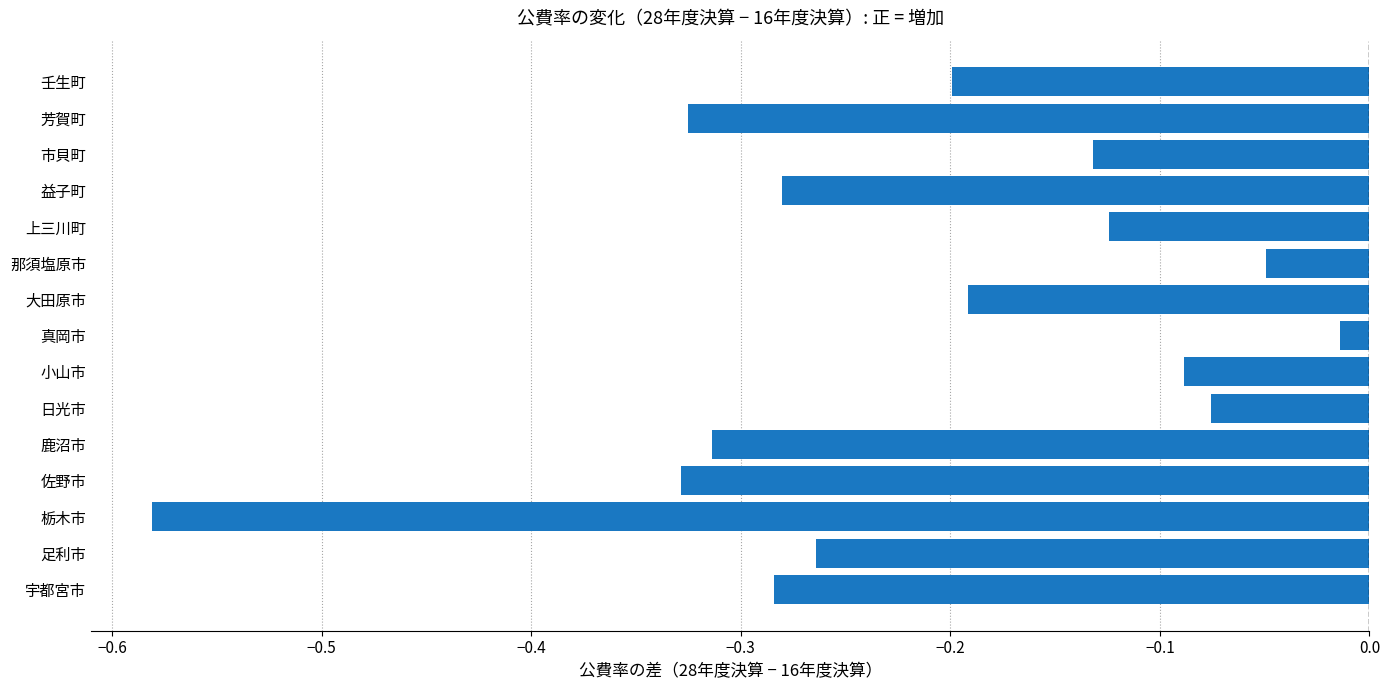

Which label corresponds to the smallest value in the chart?

栃木市